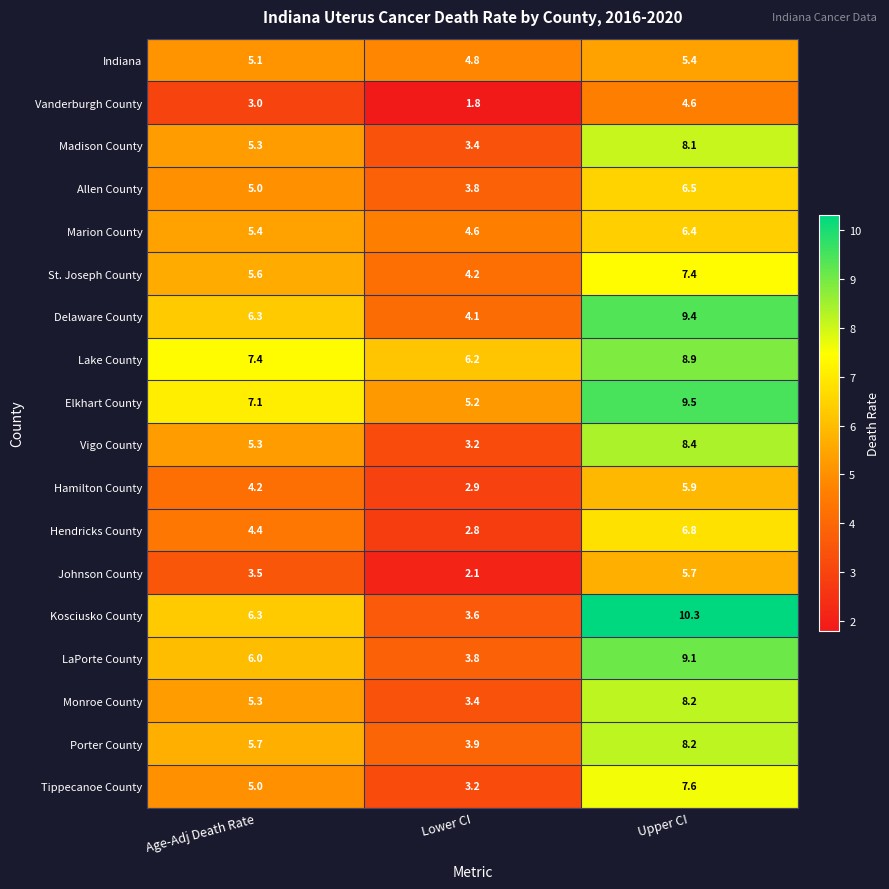

Read the Madison County value at Lower CI.

3.4